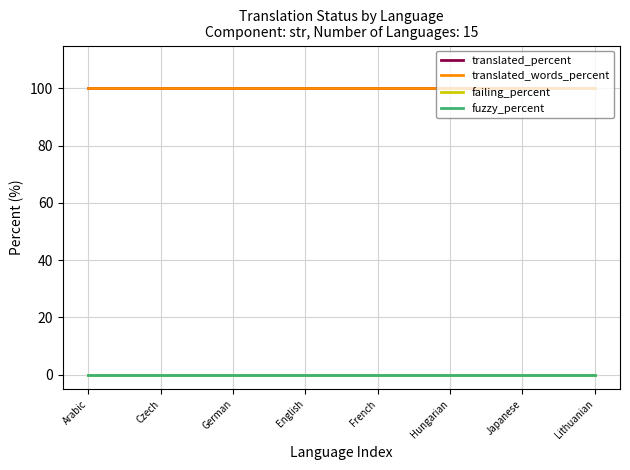

Does the chart display data point markers on the line(s)?

No